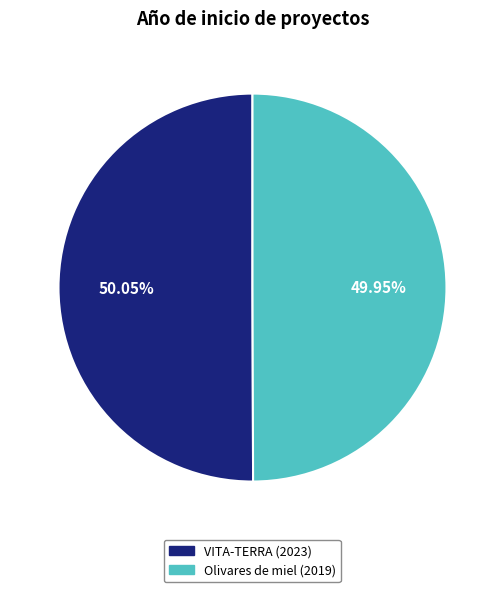

True or false: VITA-TERRA (2023) accounts for 50% of the total.

True